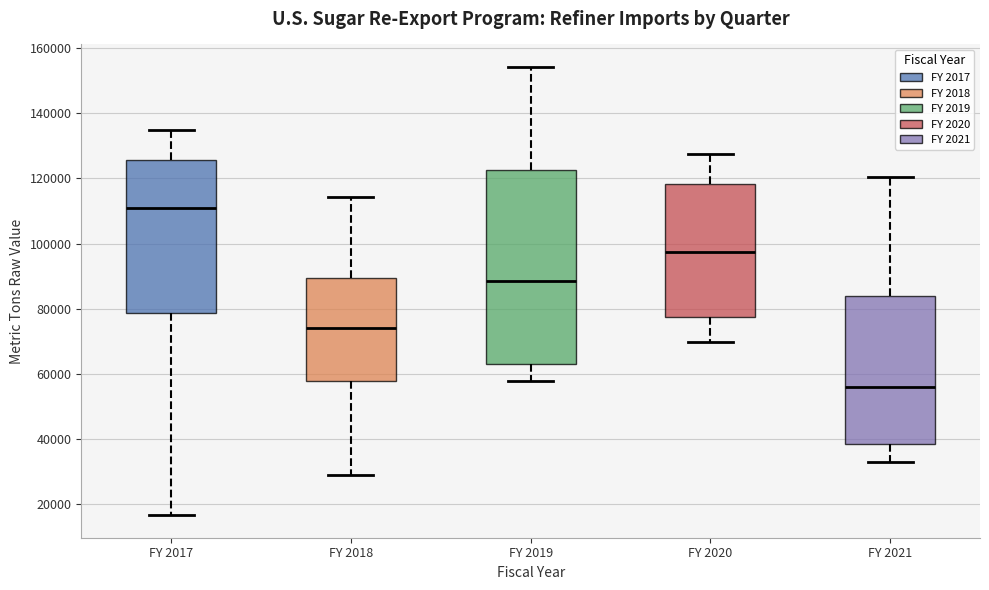

Reading left to right, transcribe this box plot: for each box, give where its median line is, the range the box spans, and where its two whiskers end, as read against the y-axis. The values are not printed on the chart, so give them approximately, as read against the axis.

FY 2017: median 110000, box 78000 to 126000, whiskers 16000 to 134000
FY 2018: median 74000, box 58000 to 90000, whiskers 28000 to 114000
FY 2019: median 88000, box 64000 to 122000, whiskers 58000 to 154000
FY 2020: median 98000, box 78000 to 118000, whiskers 70000 to 128000
FY 2021: median 56000, box 38000 to 84000, whiskers 32000 to 120000